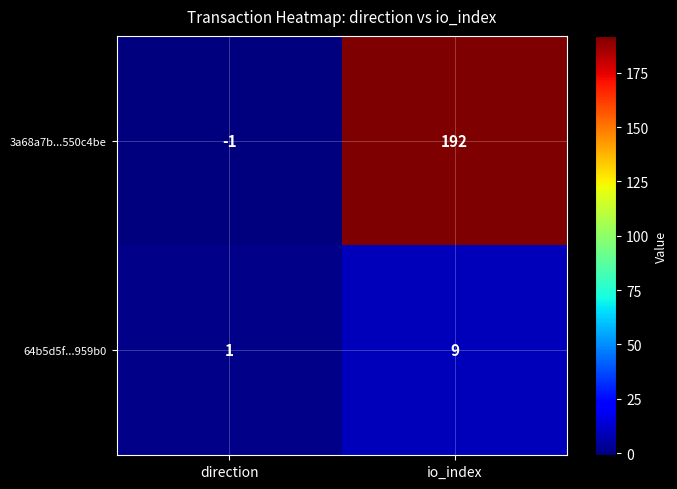

True or false: 3a68a7b...550c4be has a value of 192 at io_index.

True